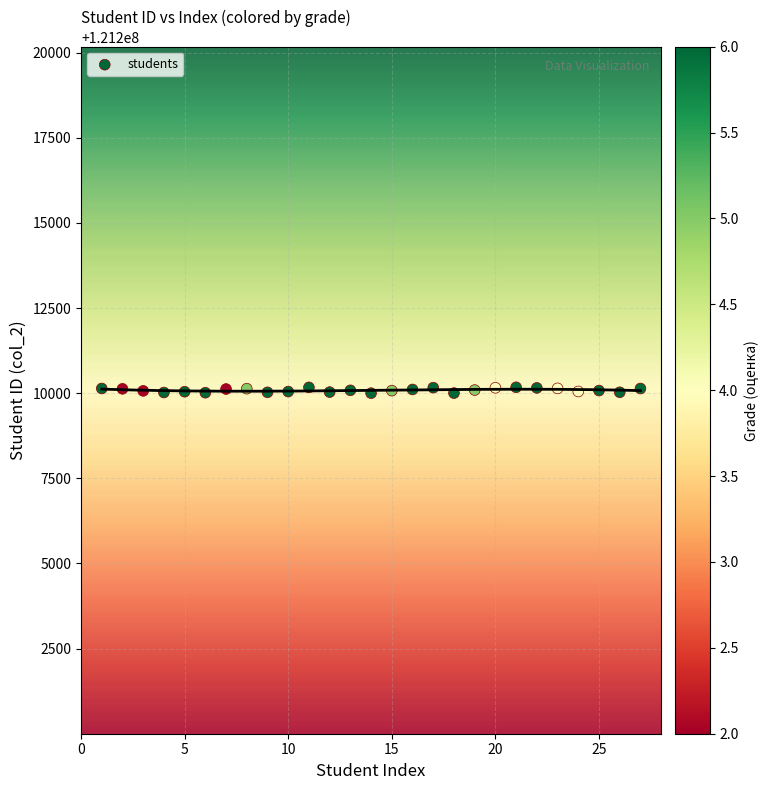

What is the range of Y values (max minus min)?

172